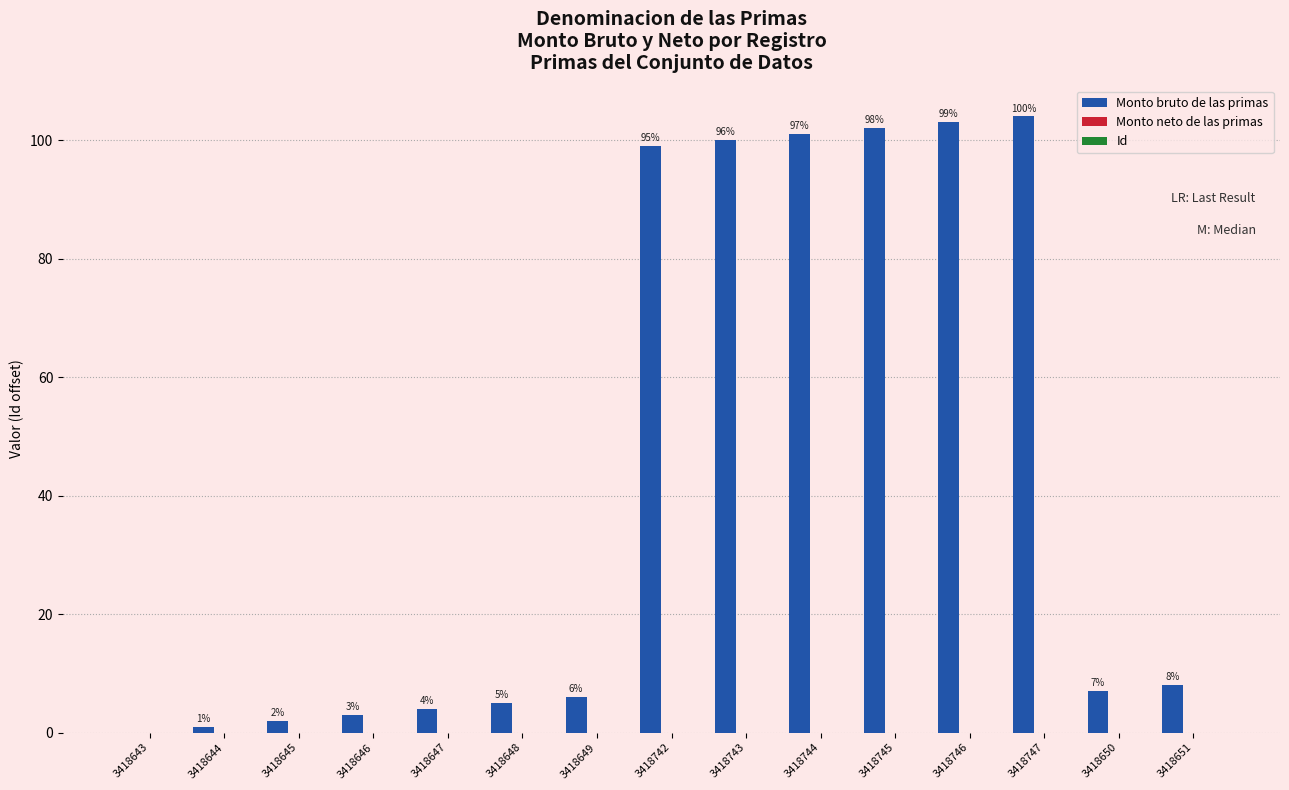

What is the greatest value displayed?

104